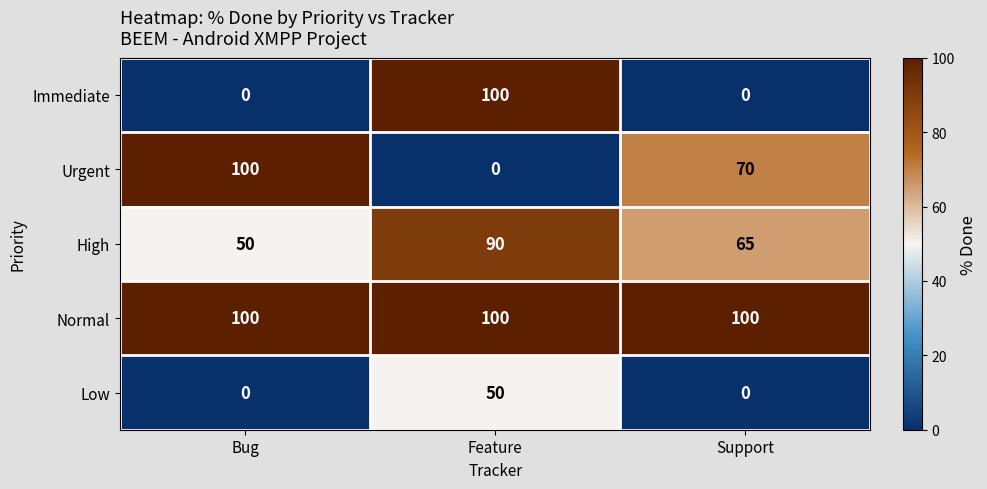

What is the maximum value shown in the chart?

100